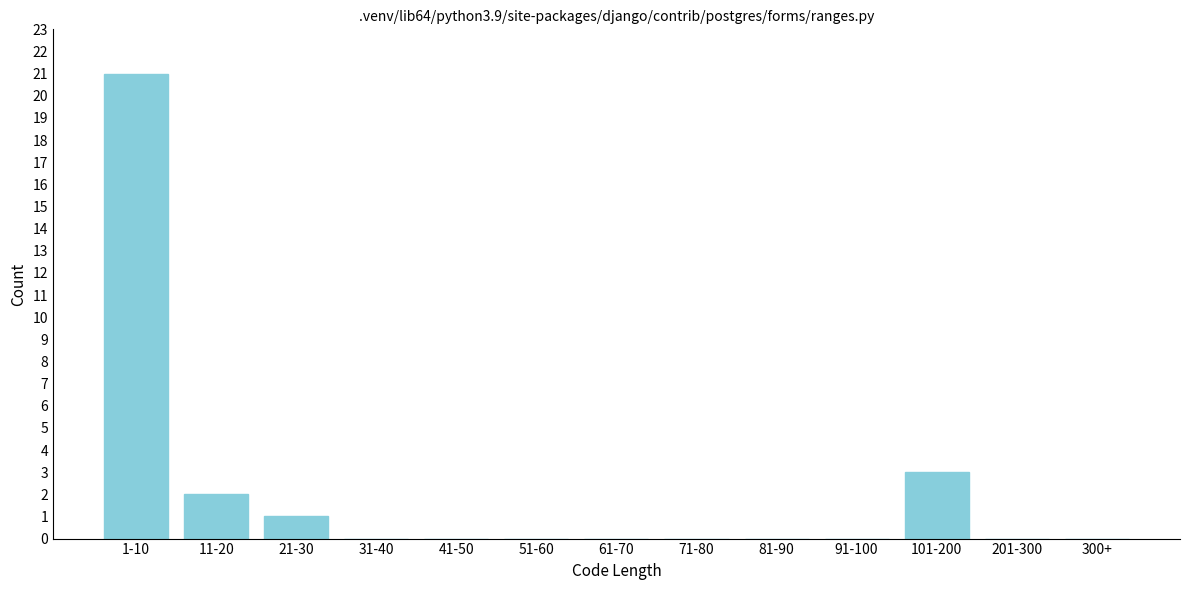

Reading right to left, what are all the values shown in this chart?

300+=0	201-300=0	101-200=3	91-100=0	81-90=0	71-80=0	61-70=0	51-60=0	41-50=0	31-40=0	21-30=1	11-20=2	1-10=21